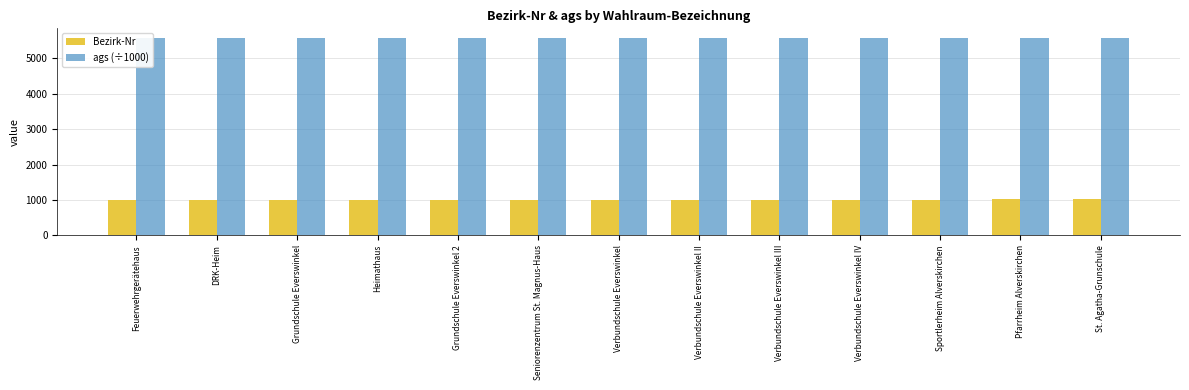

True or false: Bezirk-Nr has a value of 1513.4 at Grundschule Everswinkel 2.

False